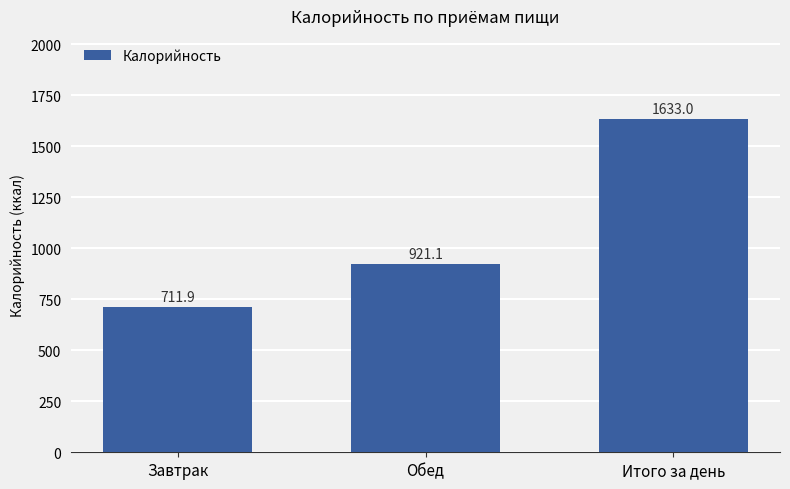

List the labels in order of value, largest first.

Итого за день, Обед, Завтрак